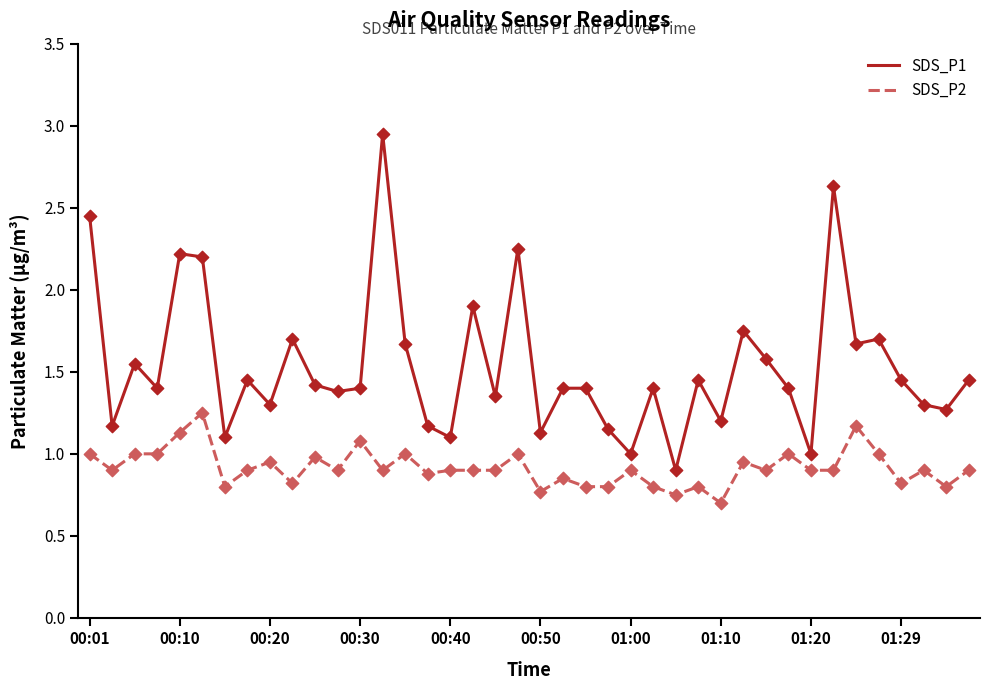

What are all the series names shown in the legend?

SDS_P1, SDS_P2